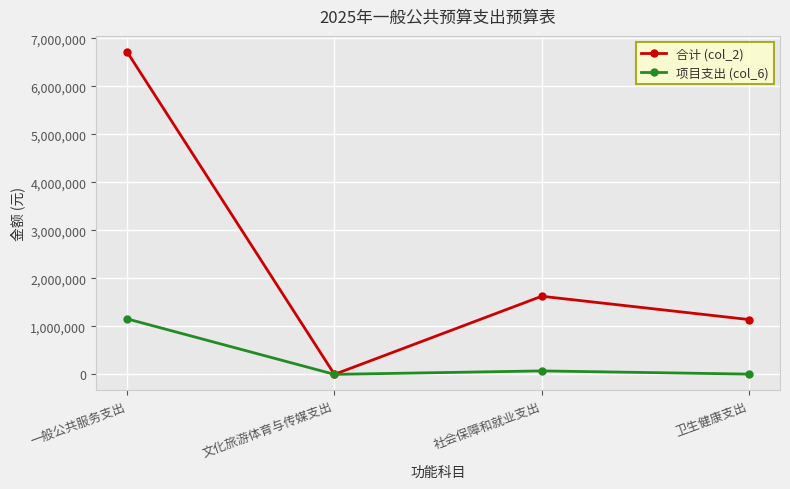

How many data points does each series have?

4